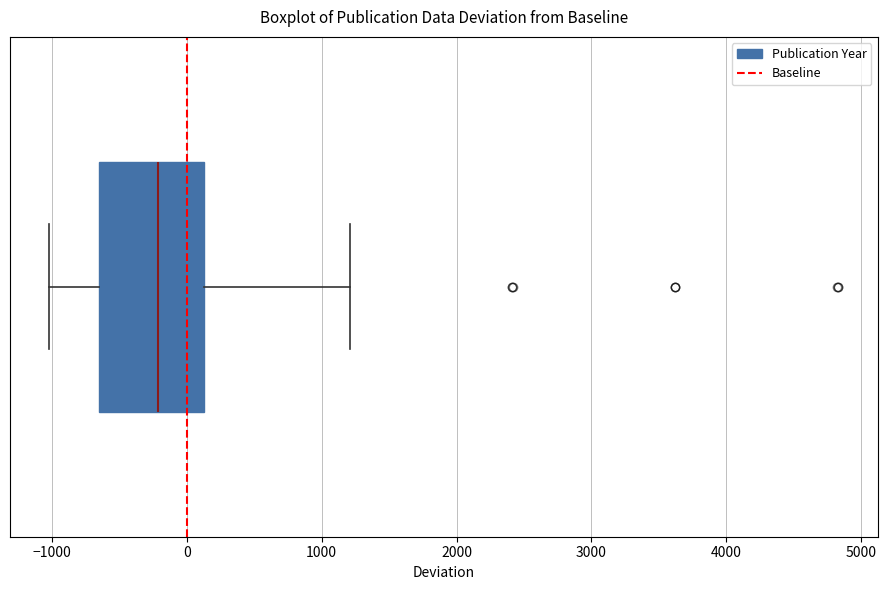

Transcribe this box plot: give where the median line is, the range the box spans, and where the two whiskers end, as read against the x-axis. The values are not printed on the chart, so give them approximately, as read against the axis.

median -200, box -700 to 100, whiskers -1000 to 1200